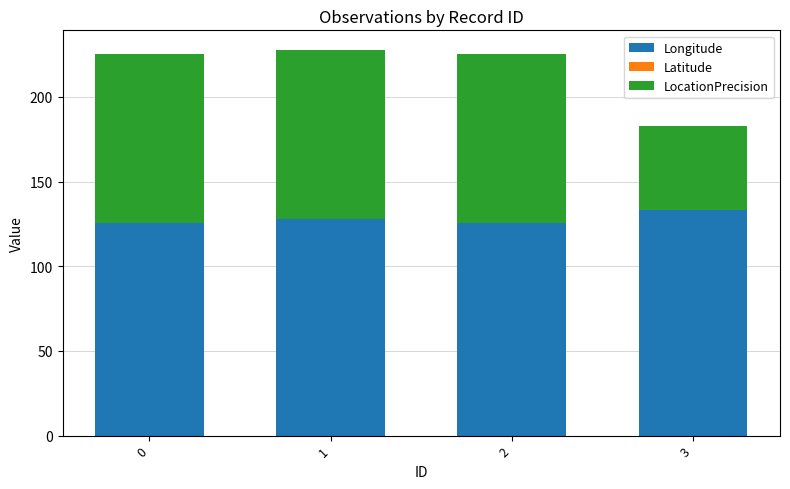

What is the difference between the maximum and minimum values in the LocationPrecision series?

50.0